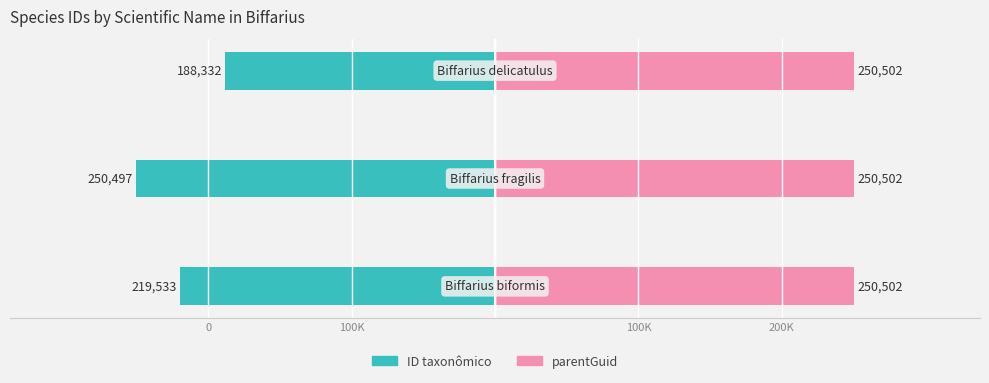

Which series has the largest total across all categories?

parentGuid